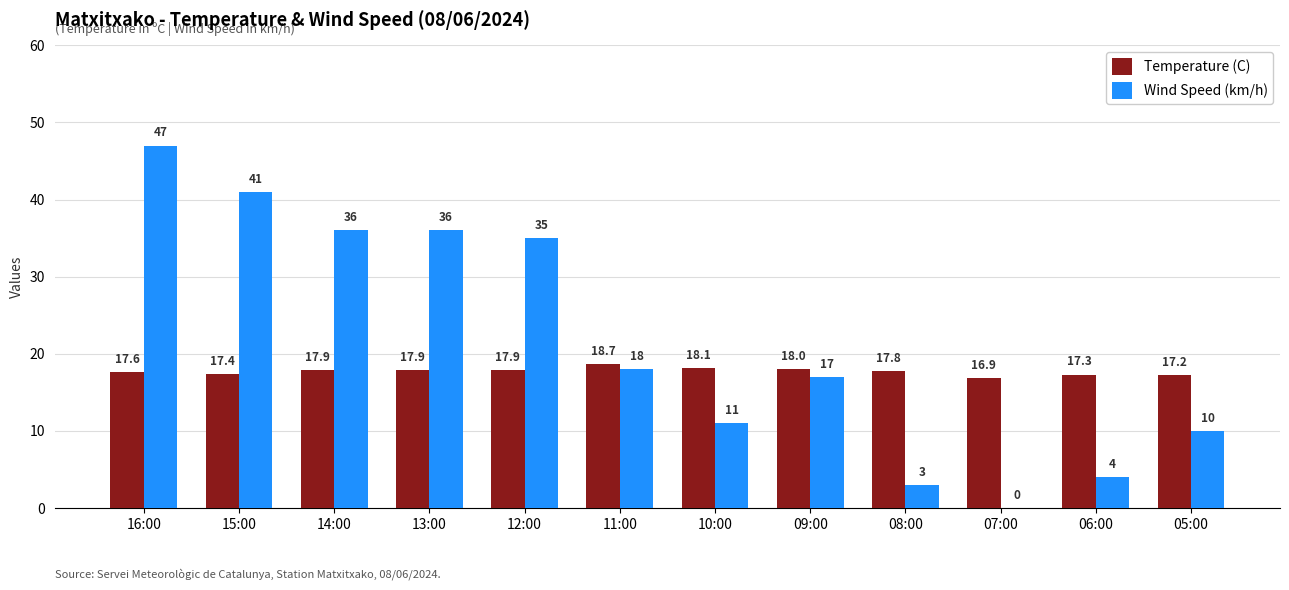

Reading right to left, what are all the values shown in this chart?

Temperature (C): 05:00=17.2	06:00=17.3	07:00=16.9	08:00=17.8	09:00=18.0	10:00=18.1	11:00=18.7	12:00=17.9	13:00=17.9	14:00=17.9	15:00=17.4	16:00=17.6
Wind Speed (km/h): 05:00=10.0	06:00=4.0	07:00=0.0	08:00=3.0	09:00=17.0	10:00=11.0	11:00=18.0	12:00=35.0	13:00=36.0	14:00=36.0	15:00=41.0	16:00=47.0